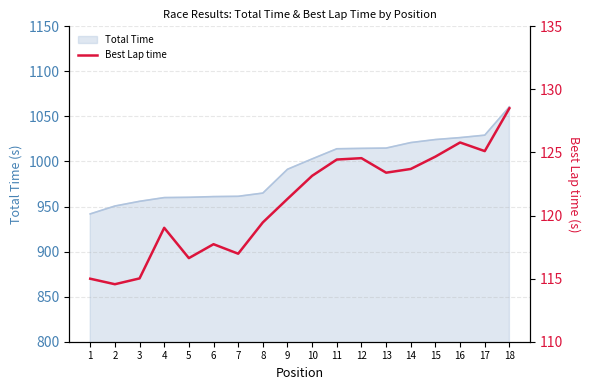

The value of Total Time at 3 is 1654.1. True or false?

False